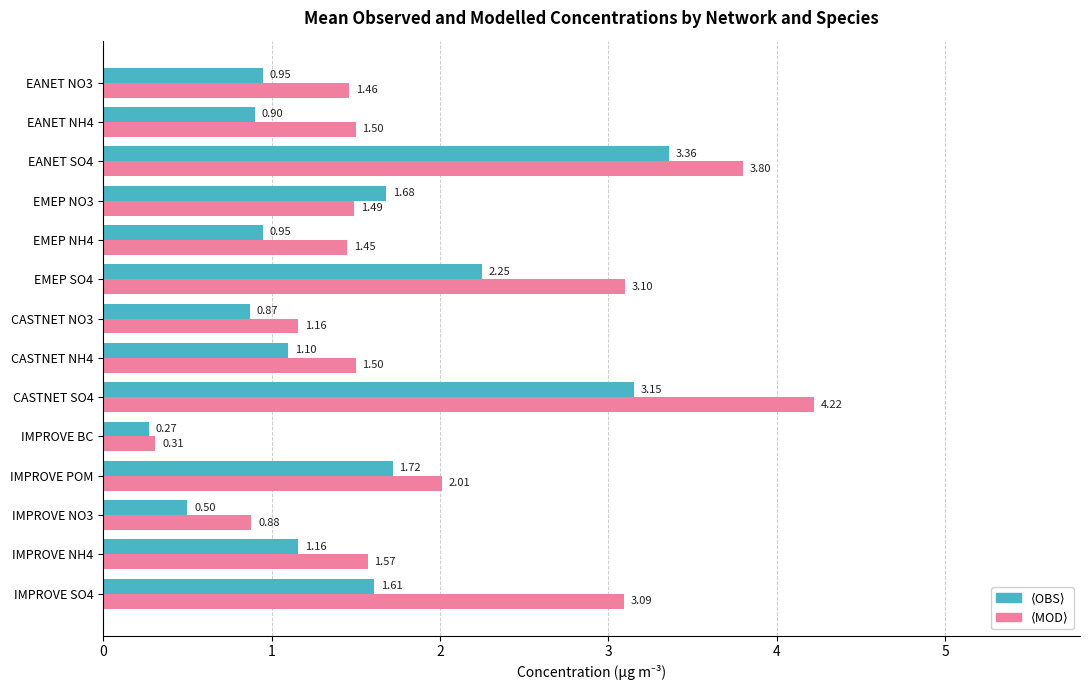

What is the spread (max minus min) of values at CASTNET SO4?

1.1